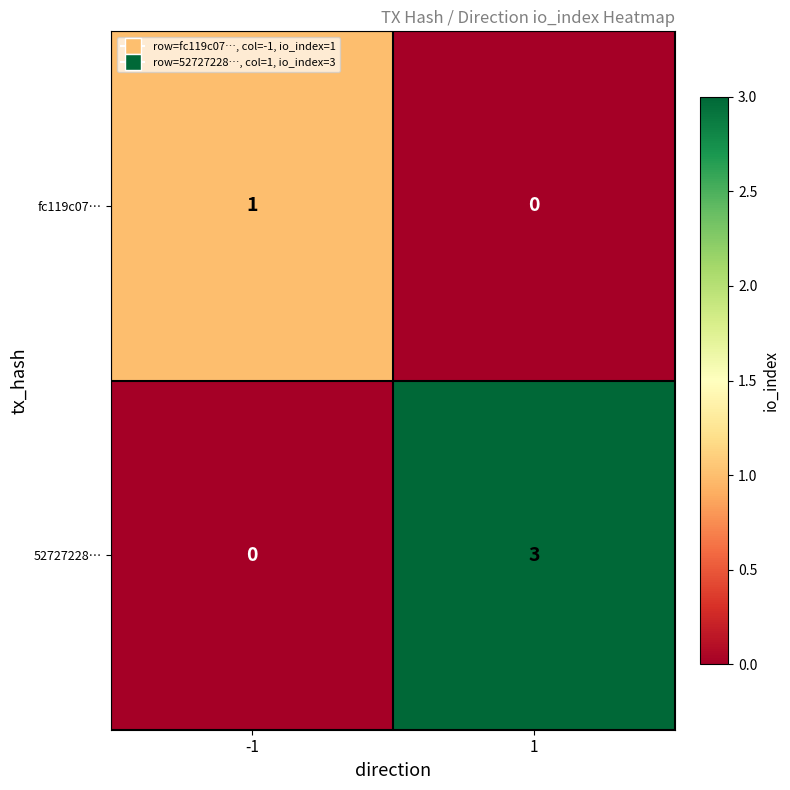

Is the value of fc119c07… at -1 greater than the value of 52727228… at -1?

Yes